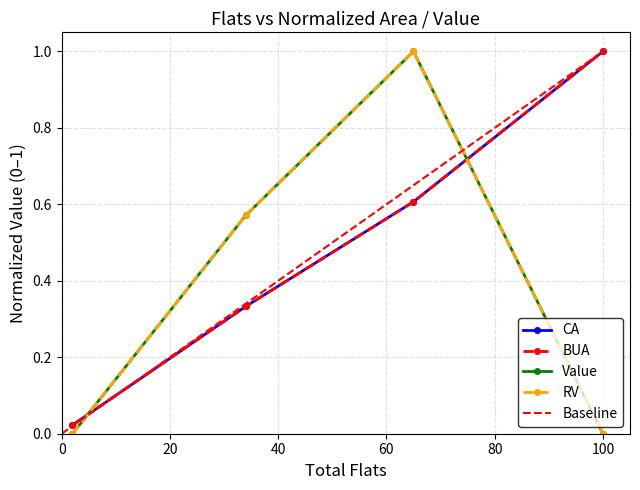

How many series are shown in this chart?

4